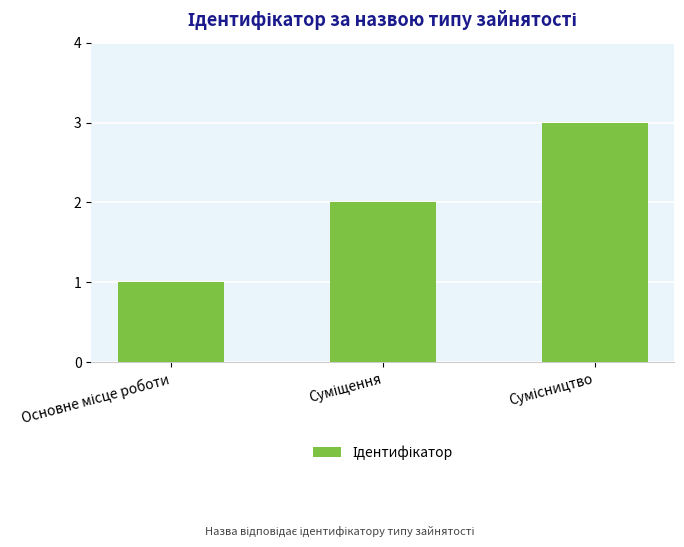

How many series are shown in this chart?

1